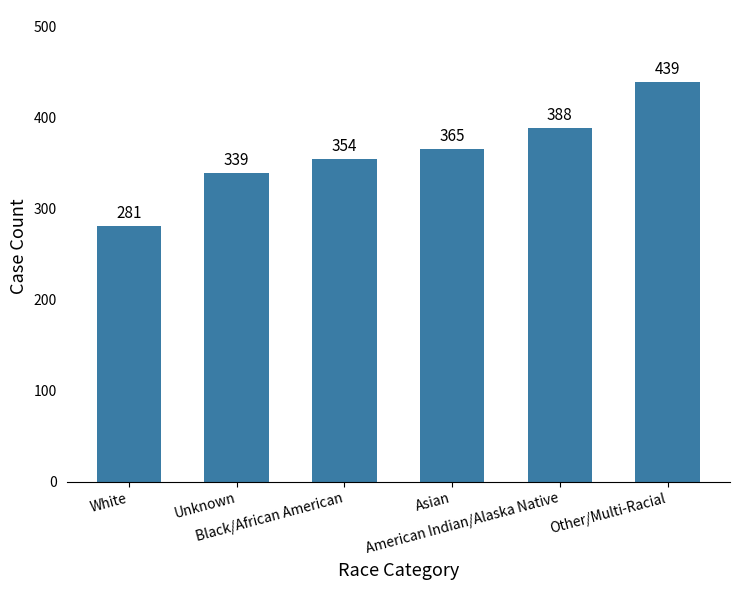

Reading right to left, what are all the values shown in this chart?

Other/Multi-Racial=439	American Indian/Alaska Native=388	Asian=365	Black/African American=354	Unknown=339	White=281